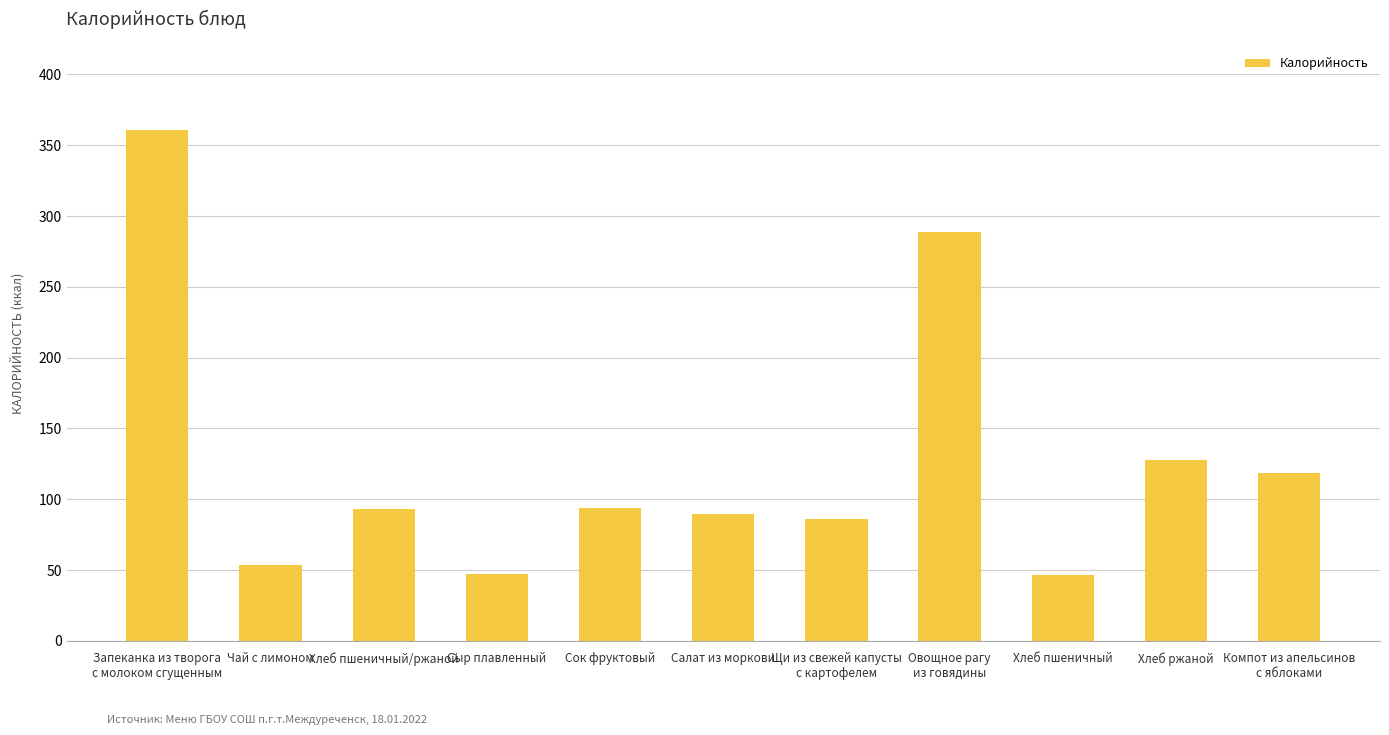

What is the maximum value shown in the chart?

361.0